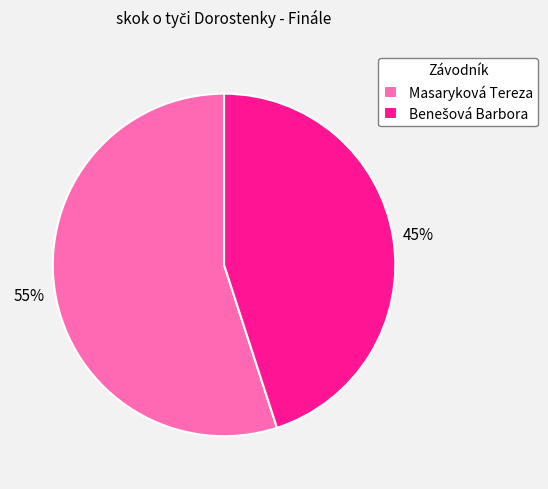

Is there any slice that represents more than half of the pie?

Yes